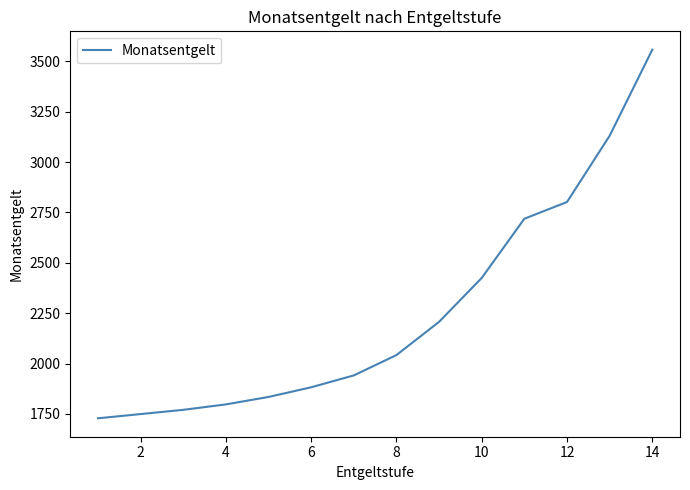

What is the difference between the maximum and minimum values?

1830